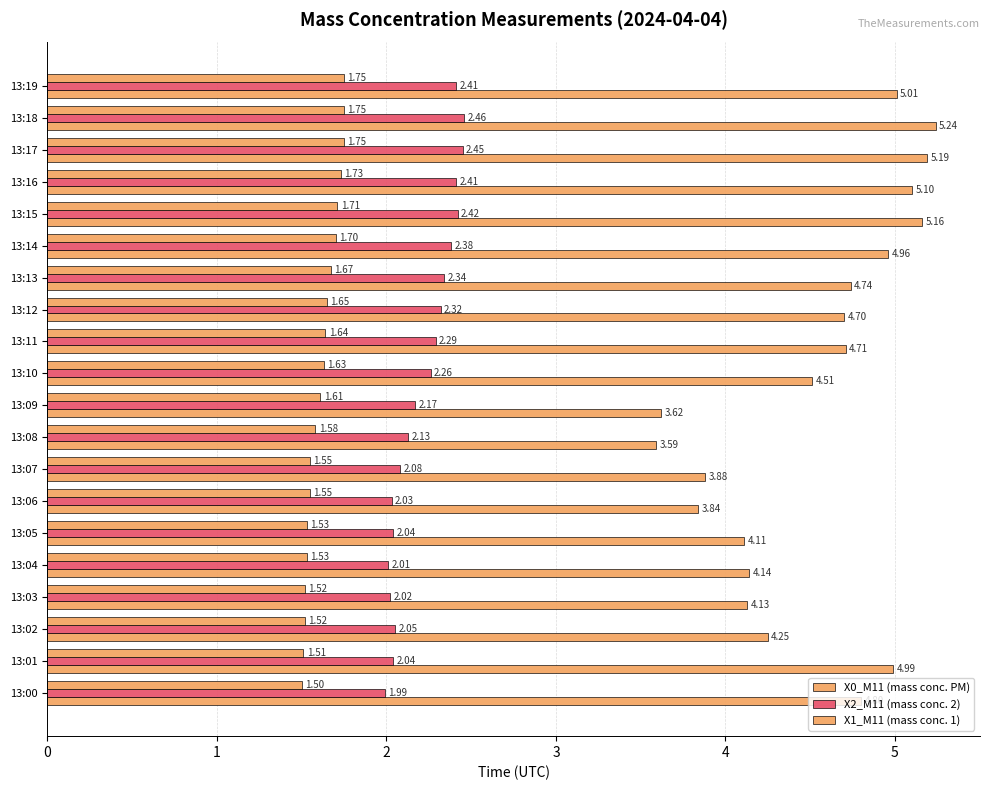

At how many categories does at least one series exceed 2?

20